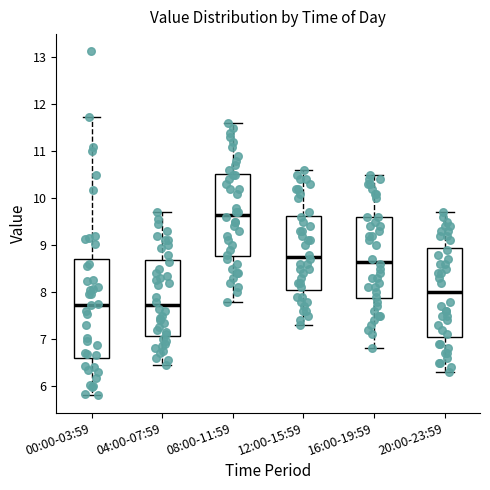

Where does the lower whisker of the box for 20:00-23:59 end on the y-axis? The values are not printed on the chart, so give them approximately, as read against the axis.

6.3